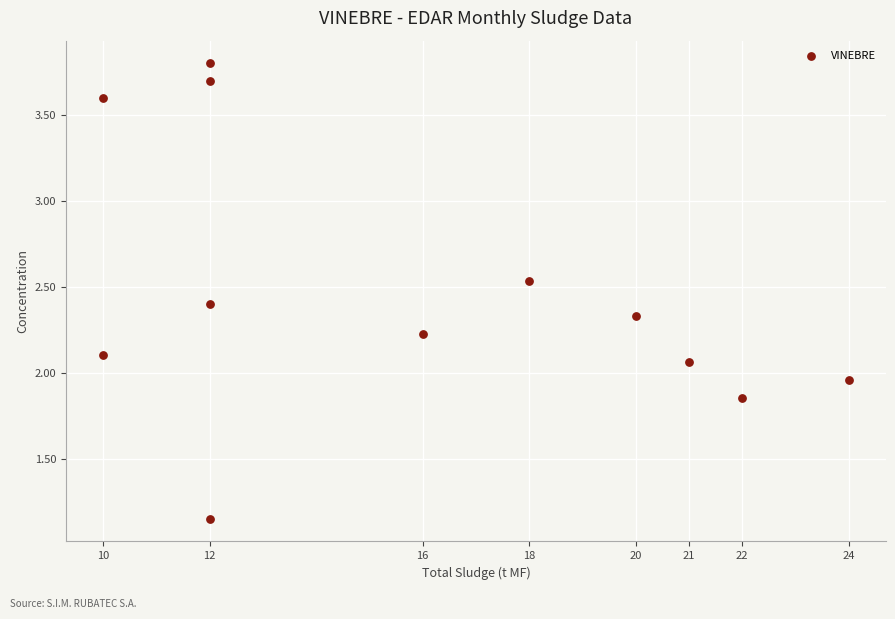

What is the average X value?

15.8